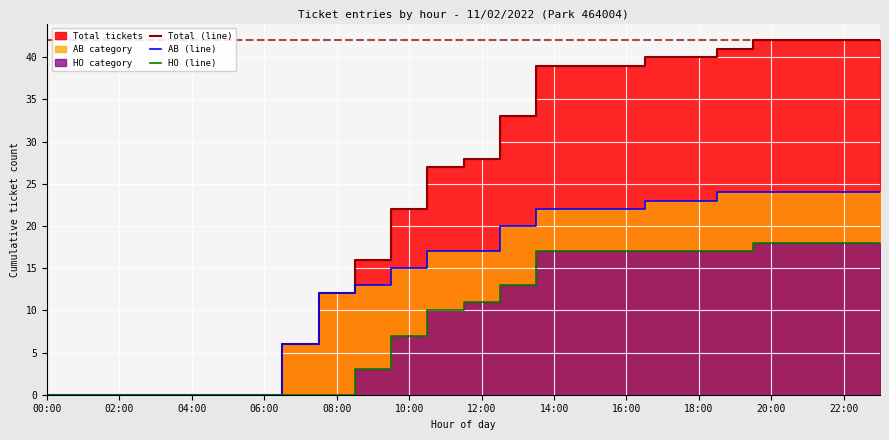

What is the sum of all AB (line) values?

332